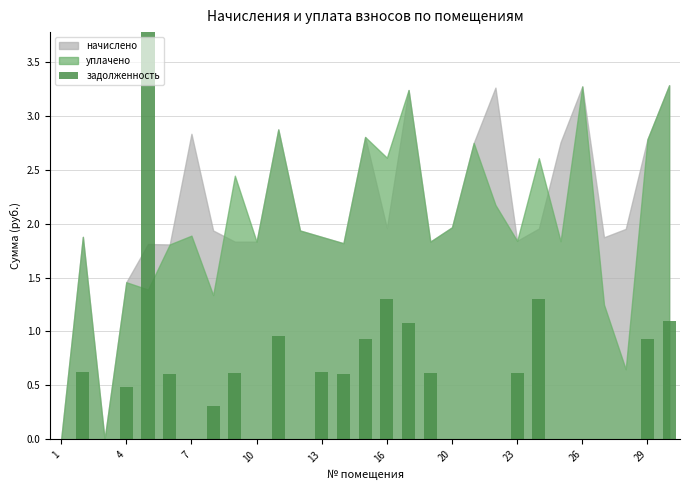

How many values exceed 0?

18